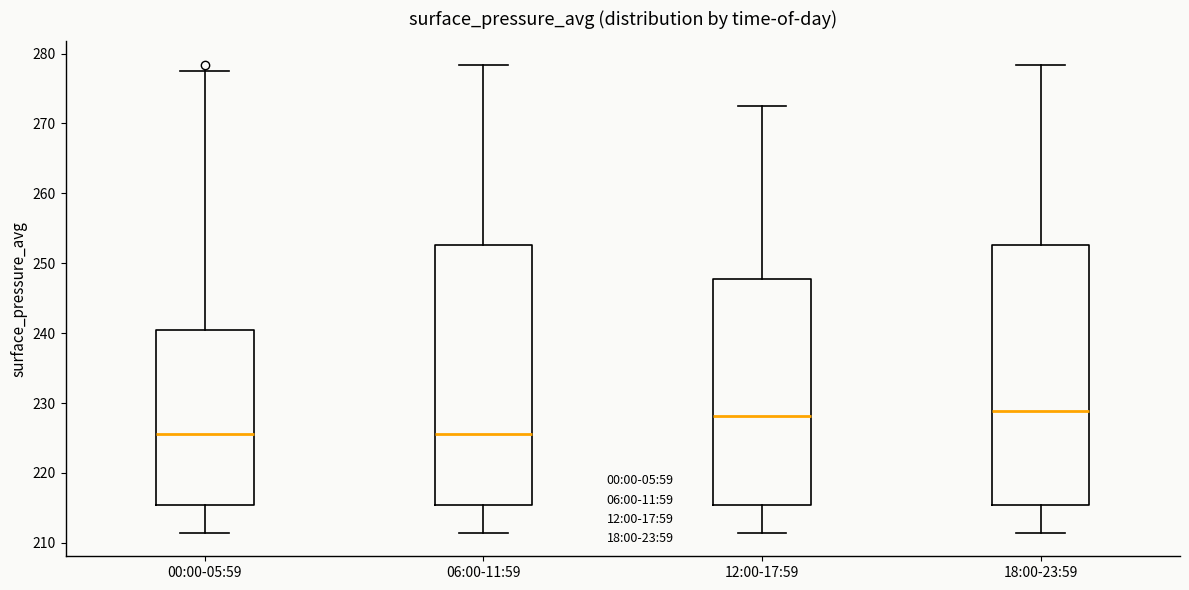

Reading left to right, read every box against the y-axis: the position of its median line, the range the box covers, and the ends of its whiskers. The values are not printed on the chart, so give them approximately, as read against the axis.

00:00-05:59: median 226, box 215 to 240, whiskers 211 to 278
06:00-11:59: median 226, box 215 to 253, whiskers 211 to 278
12:00-17:59: median 228, box 215 to 248, whiskers 211 to 272
18:00-23:59: median 229, box 215 to 253, whiskers 211 to 278